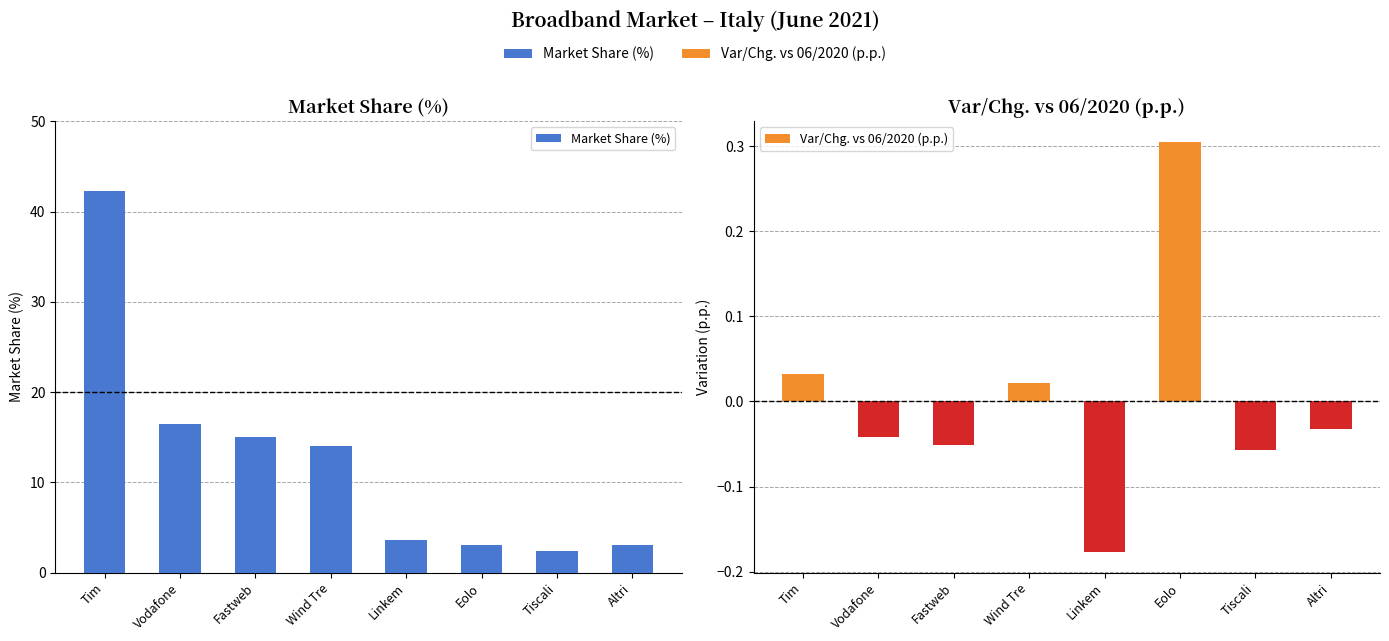

How many bars are there in total?

16